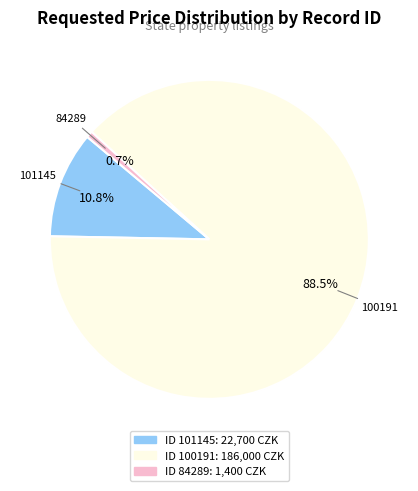

Is there a majority slice in this chart?

Yes